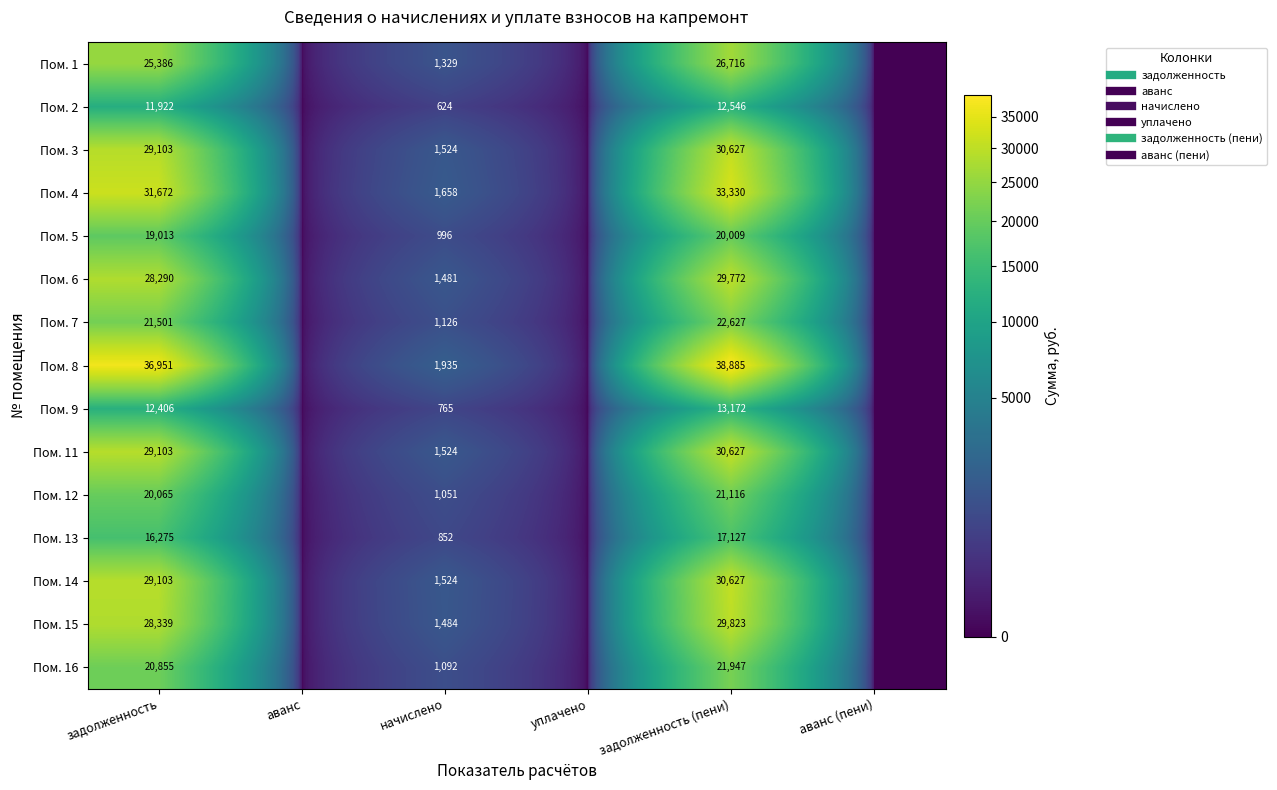

Rank the categories by Пом. 11 value from lowest to highest.

аванс, уплачено, аванс (пени), начислено, задолженность, задолженность (пени)